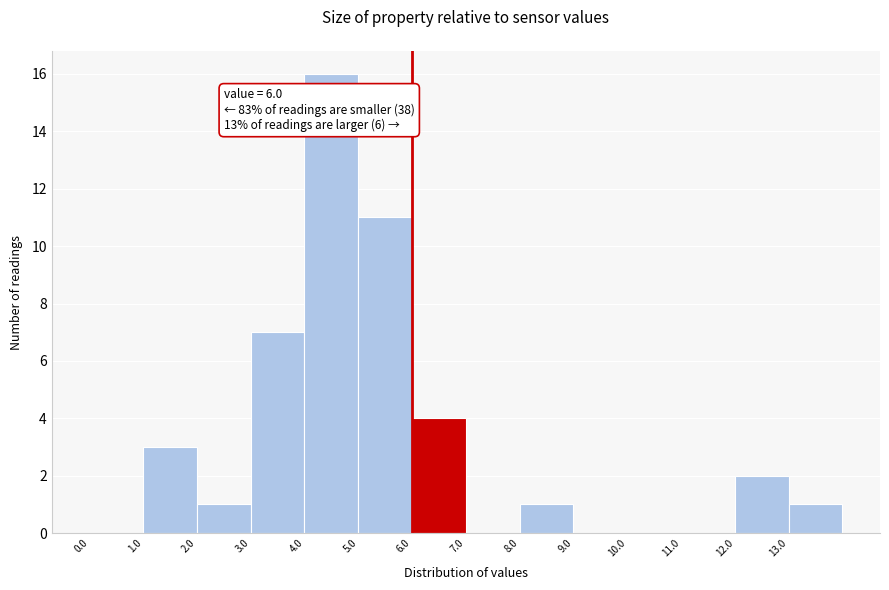

Which range on the x-axis has the tallest bar?

4 to 5